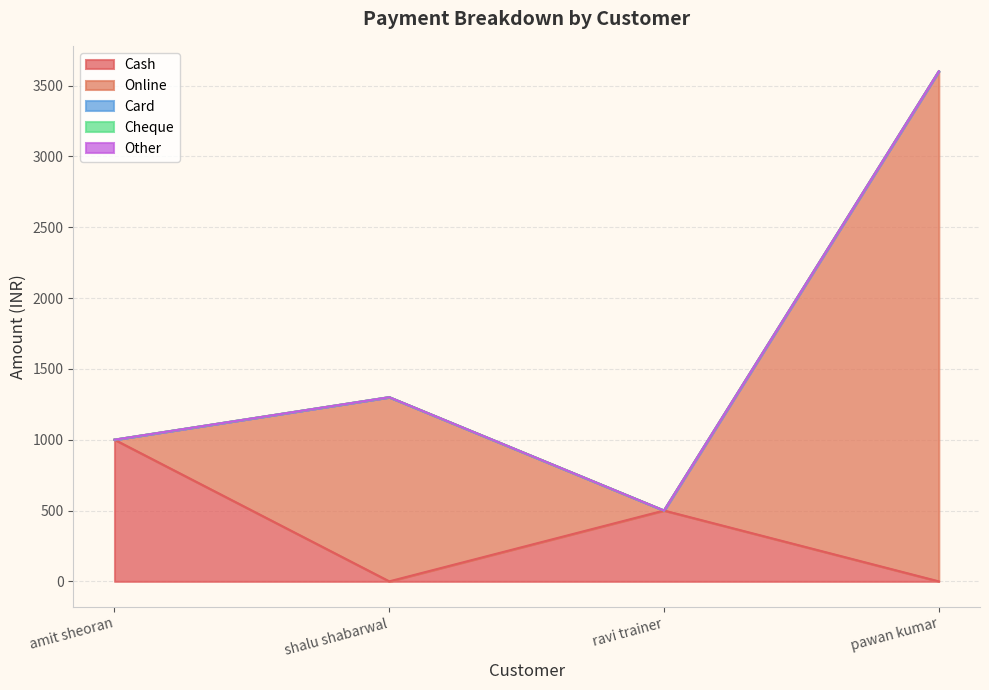

Where is Other nearest to the value 0?

amit sheoran